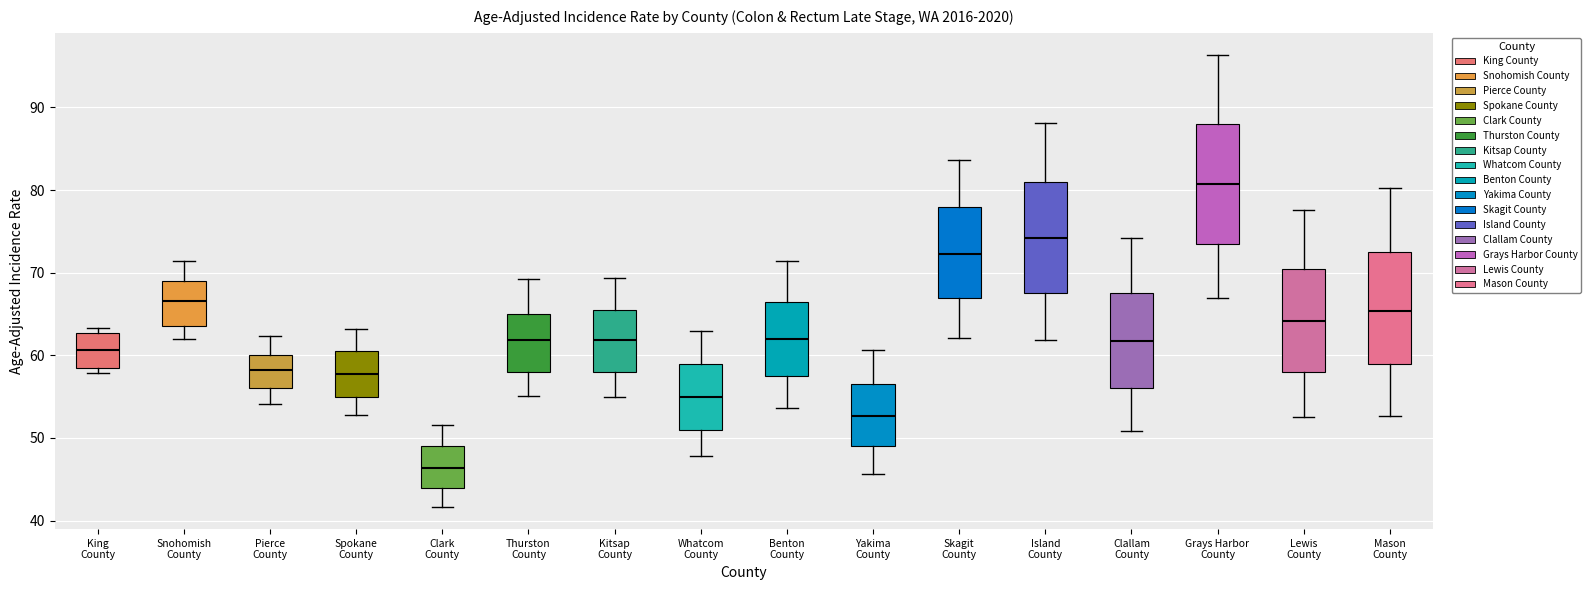

Reading left to right, transcribe this box plot: for each box, give where its median line is, the range the box spans, and where its two whiskers end, as read against the y-axis. The values are not printed on the chart, so give them approximately, as read against the axis.

King County: median 61, box 59 to 63, whiskers 58 to 63 (just above the box's upper edge)
Snohomish County: median 67, box 64 to 69, whiskers 62 to 71
Pierce County: median 58, box 56 to 60, whiskers 54 to 62
Spokane County: median 58, box 55 to 61, whiskers 53 to 63
Clark County: median 46, box 44 to 49, whiskers 42 to 52
Thurston County: median 62, box 58 to 65, whiskers 55 to 69
Kitsap County: median 62, box 58 to 66, whiskers 55 to 69
Whatcom County: median 55, box 51 to 59, whiskers 48 to 63
Benton County: median 62, box 58 to 67, whiskers 54 to 71
Yakima County: median 53, box 49 to 57, whiskers 46 to 61
Skagit County: median 72, box 67 to 78, whiskers 62 to 84
Island County: median 74, box 68 to 81, whiskers 62 to 88
Clallam County: median 62, box 56 to 68, whiskers 51 to 74
Grays Harbor County: median 81, box 74 to 88, whiskers 67 to 96
Lewis County: median 64, box 58 to 71, whiskers 53 to 78
Mason County: median 65, box 59 to 73, whiskers 53 to 80